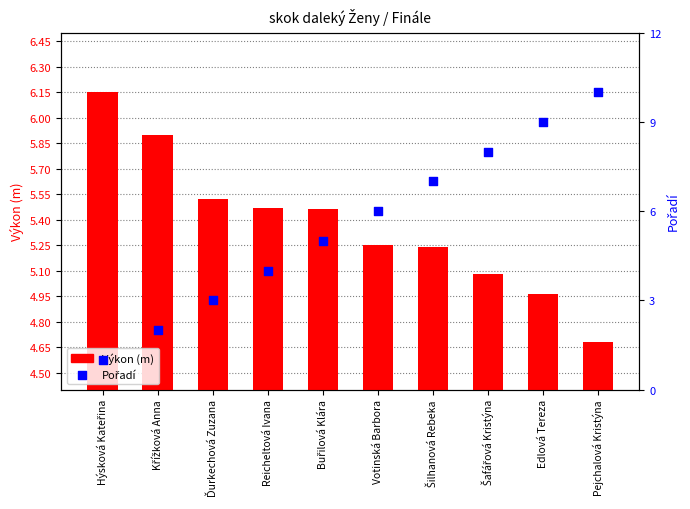

At which category is the sum across all series the highest?

Pejchalová Kristýna